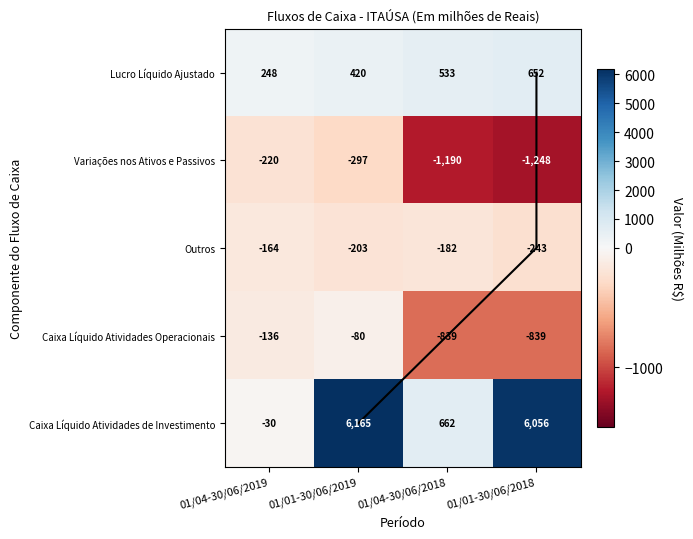

Which series changed the most between 01/04-30/06/2018 and 01/01-30/06/2018?

Caixa Líquido Atividades de Investimento